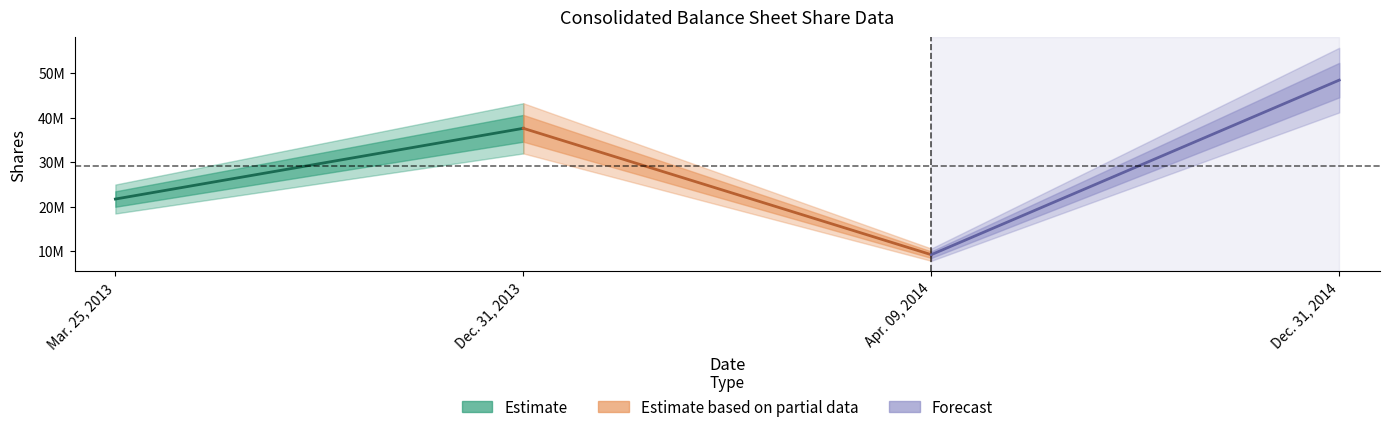

What is the average value of the Estimate based on partial data series?

23396955